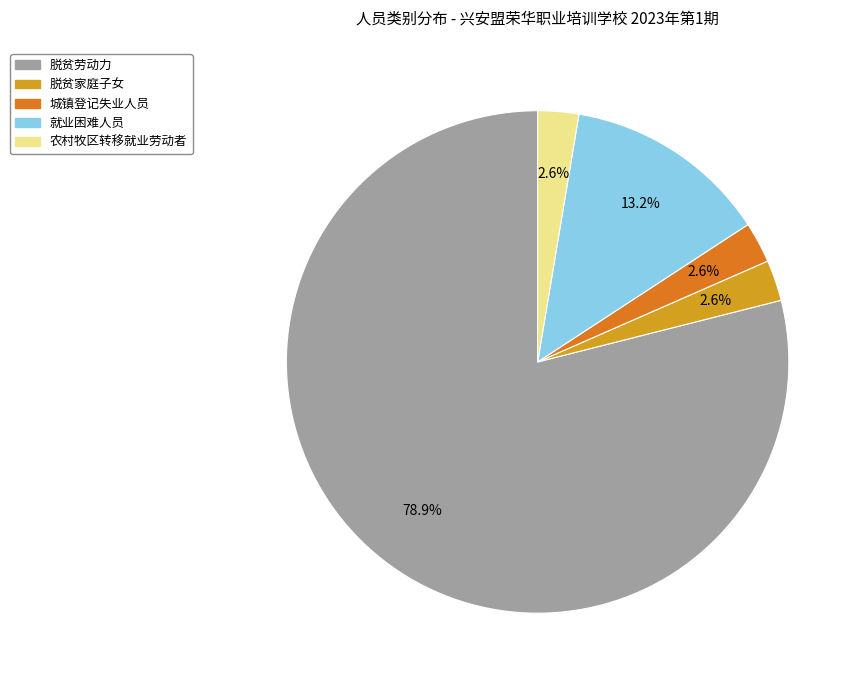

How much of the chart is everything except 农村牧区转移就业劳动者?

97.4%